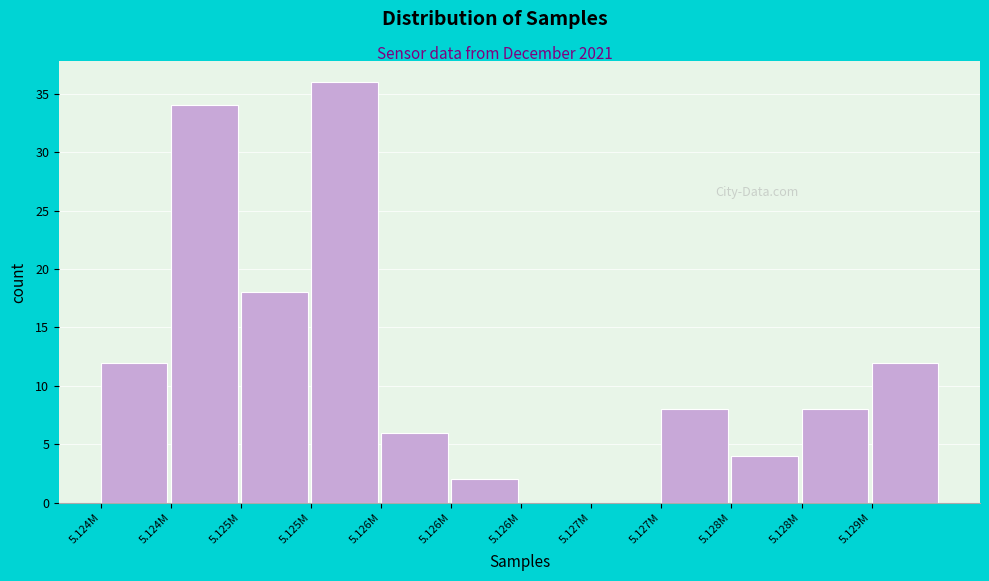

Count the number of data series in this chart.

1